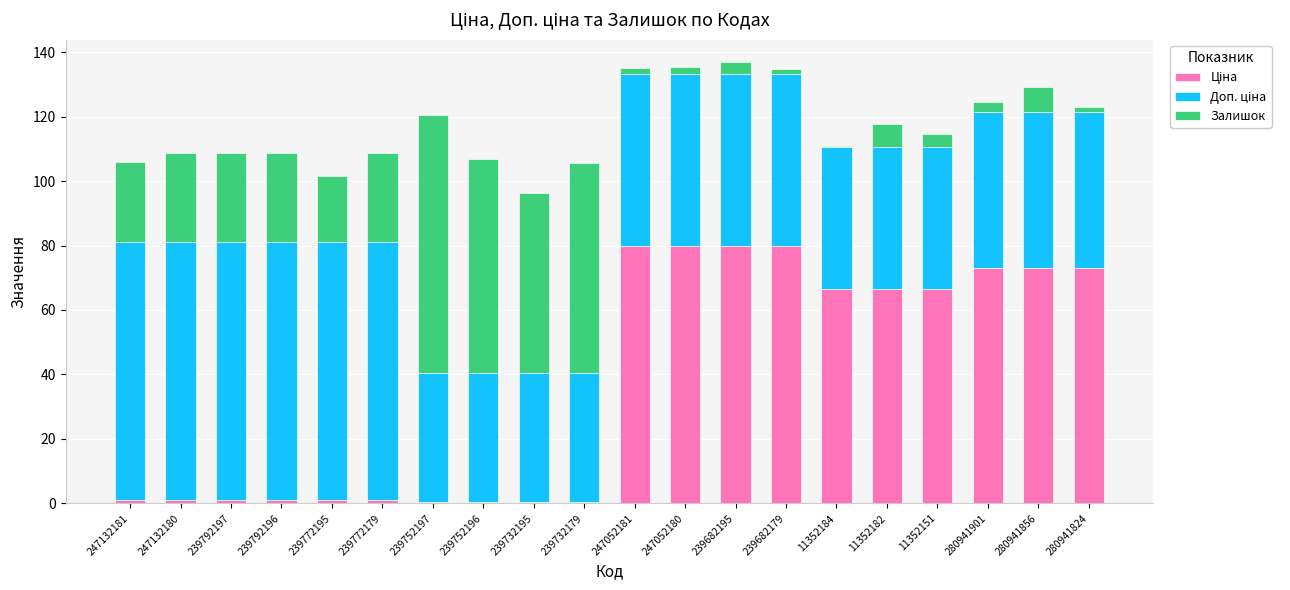

Rank the series by their average value, from highest to lowest.

Доп. ціна, Ціна, Залишок